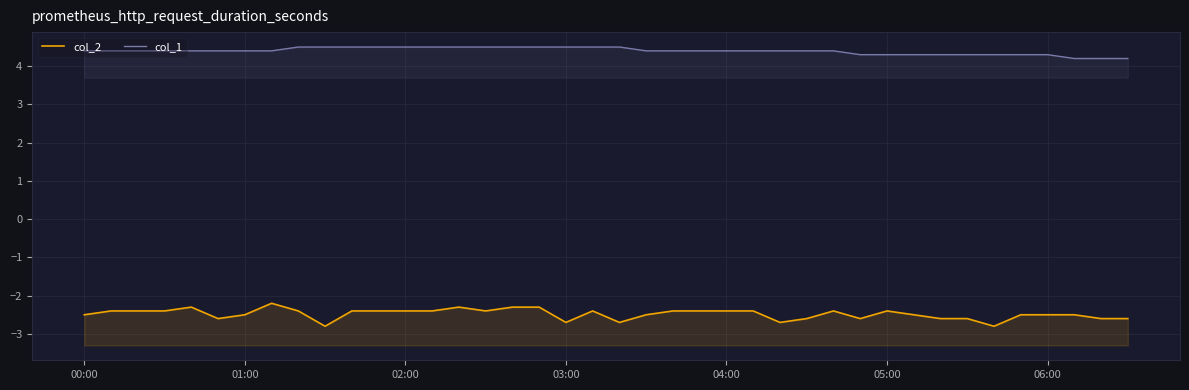

What is the difference between the second highest and second lowest values in the col_1 series?

0.3